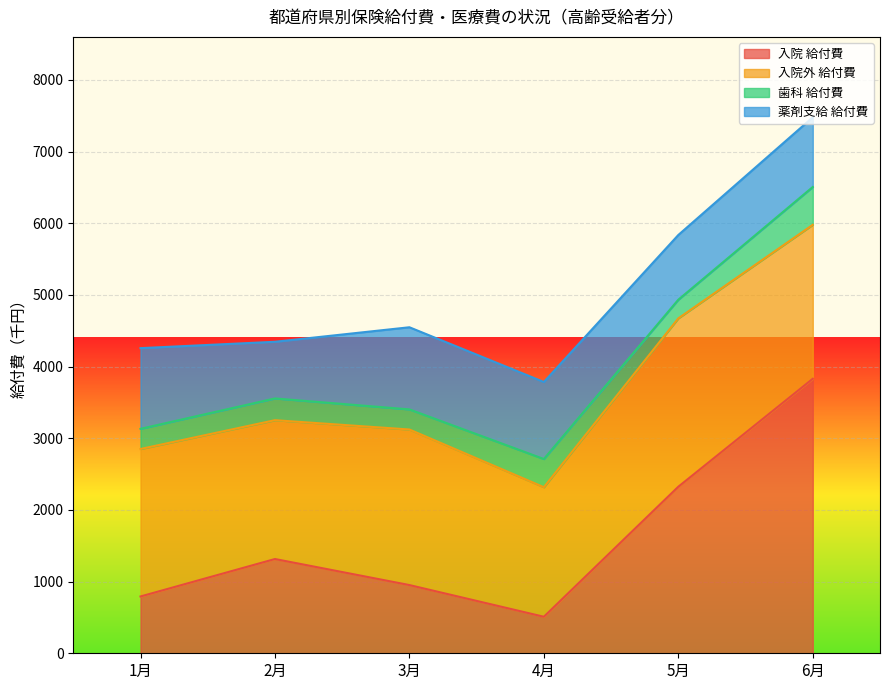

Reading left to right, list all the values displayed in this chart.

入院 給付費: 792.5	1315.0	951.7	509.6	2323.7	3829.6
入院外 給付費: 2057.4	1936.8	2170.2	1807.3	2348.9	2148.2
歯科 給付費: 281.4	303.5	280.5	393.2	260.0	527.5
薬剤支給 給付費: 1125.4	790.4	1145.8	1074.6	902.9	972.2